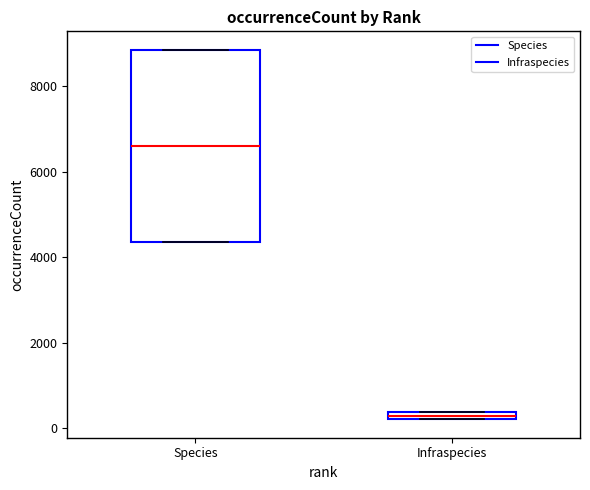

Which box has the highest median line?

Species